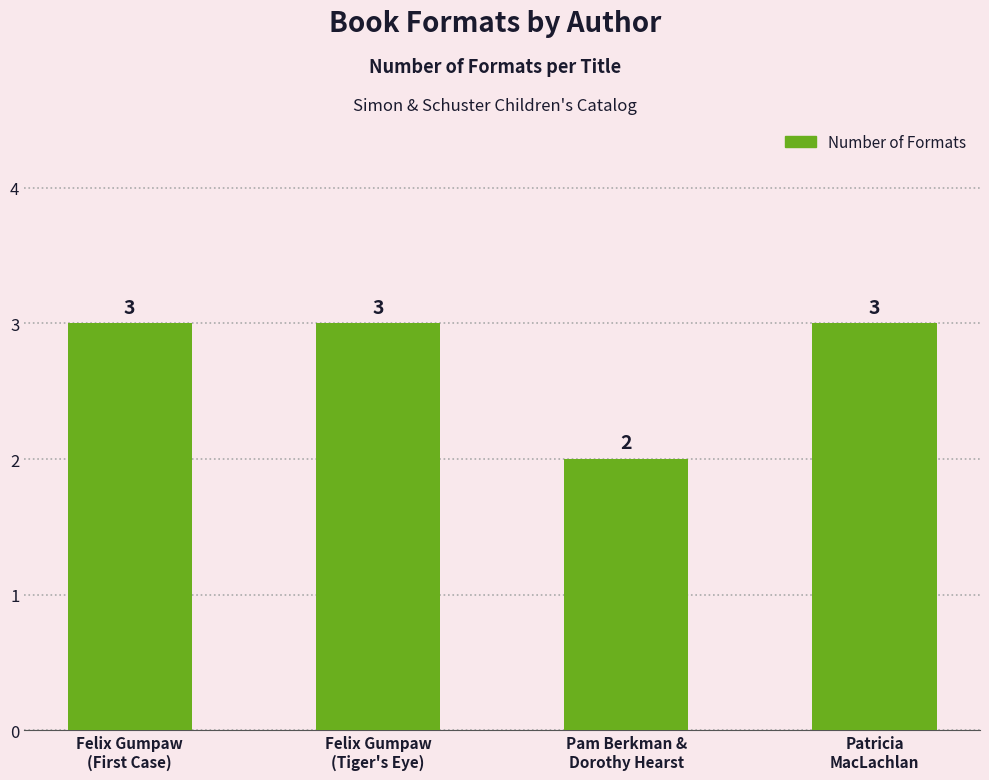

Is it true that the value at Felix Gumpaw
(Tiger's Eye) is 3?

True